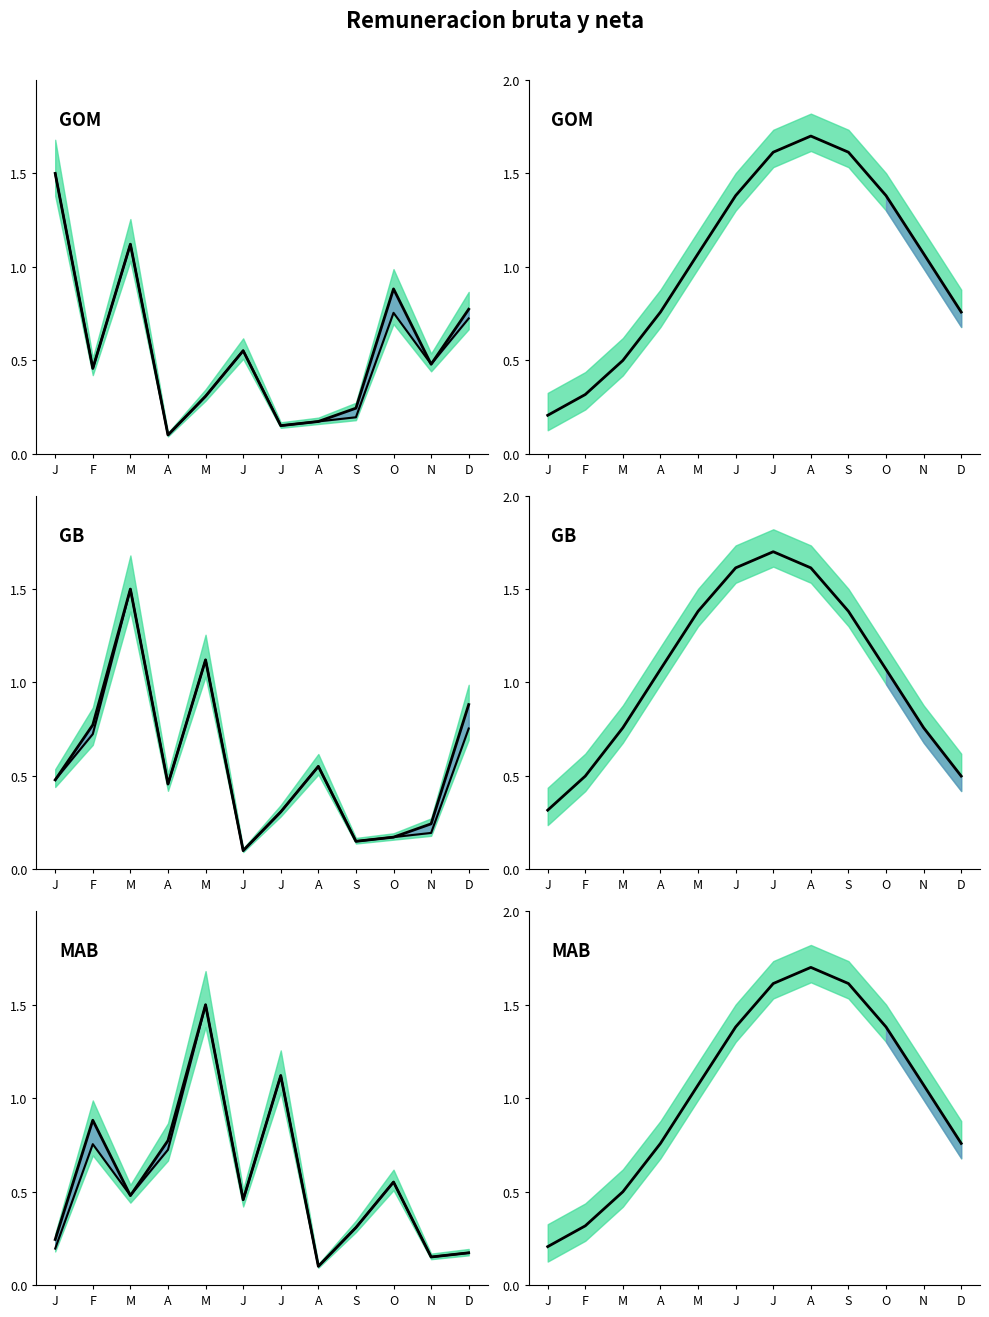

What is the total value across all series at F?

1.1